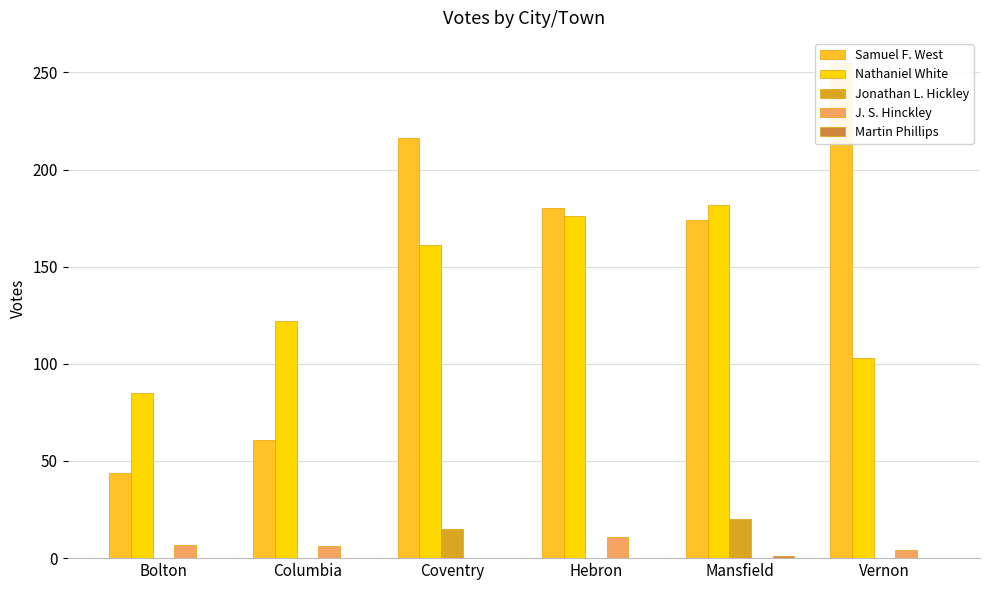

At how many categories does at least one series exceed 131?

4